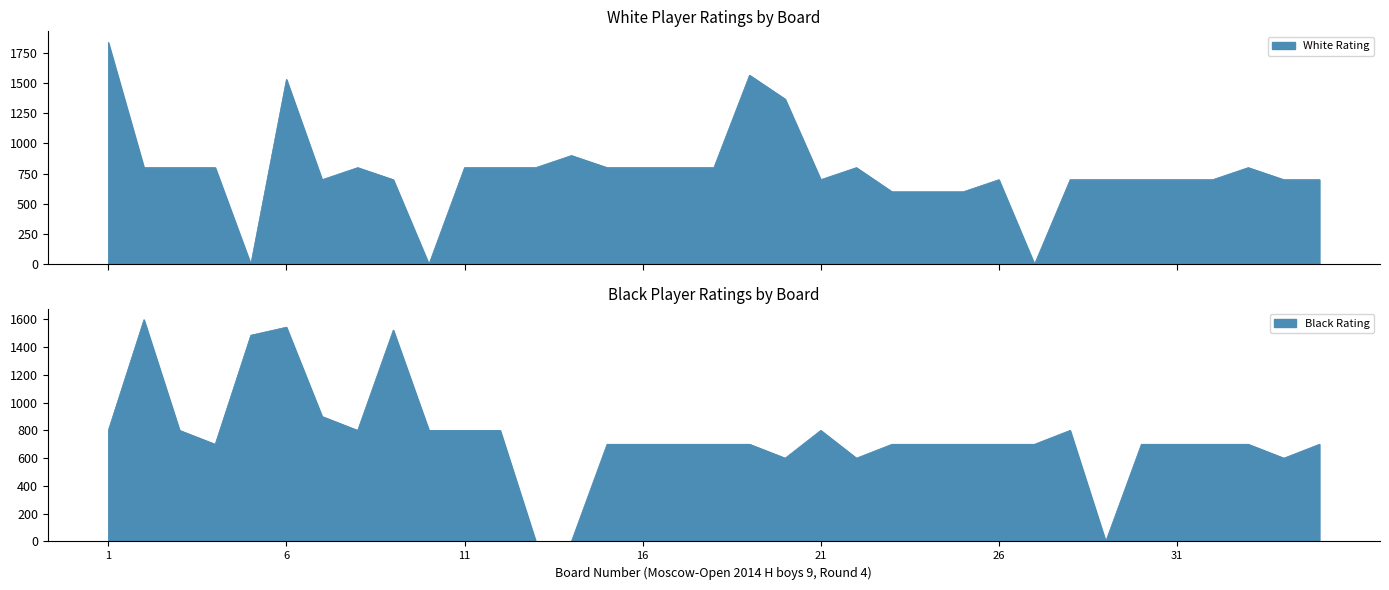

At 15, list the series in order from smallest to largest.

Black Rating, White Rating